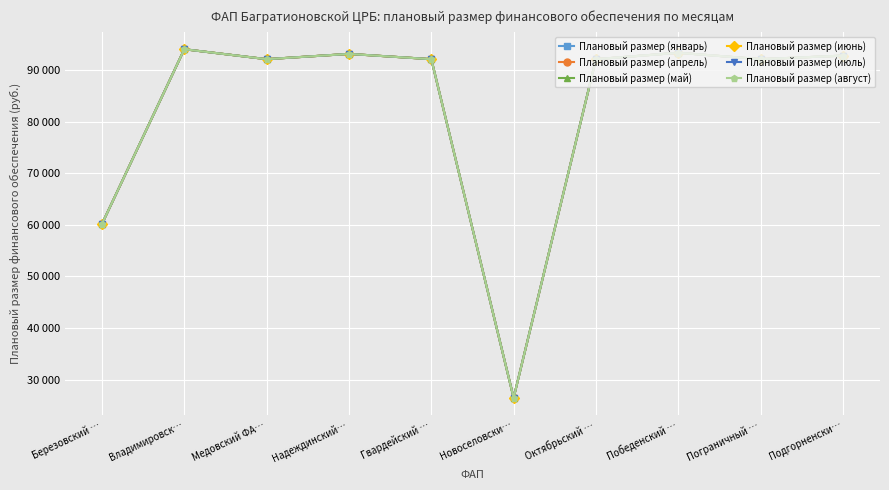

Does the chart have visible grid lines?

Yes